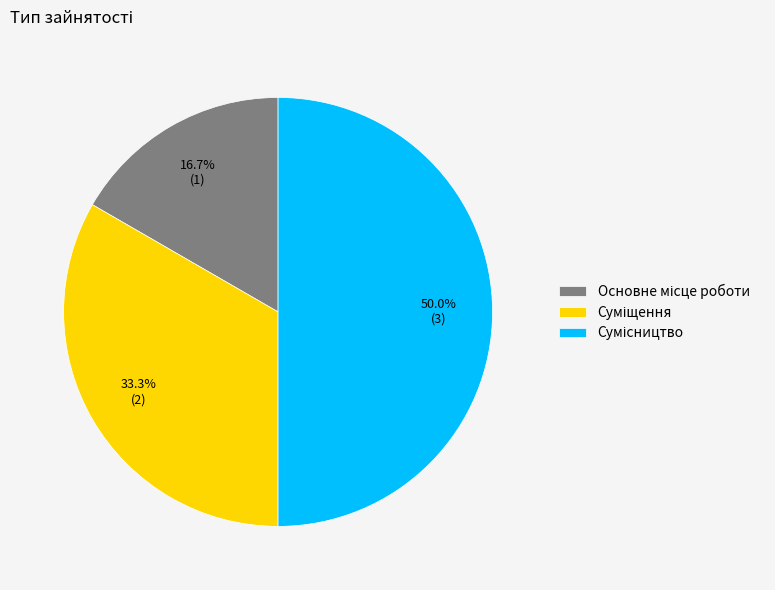

Which slice is the largest?

Сумісництво